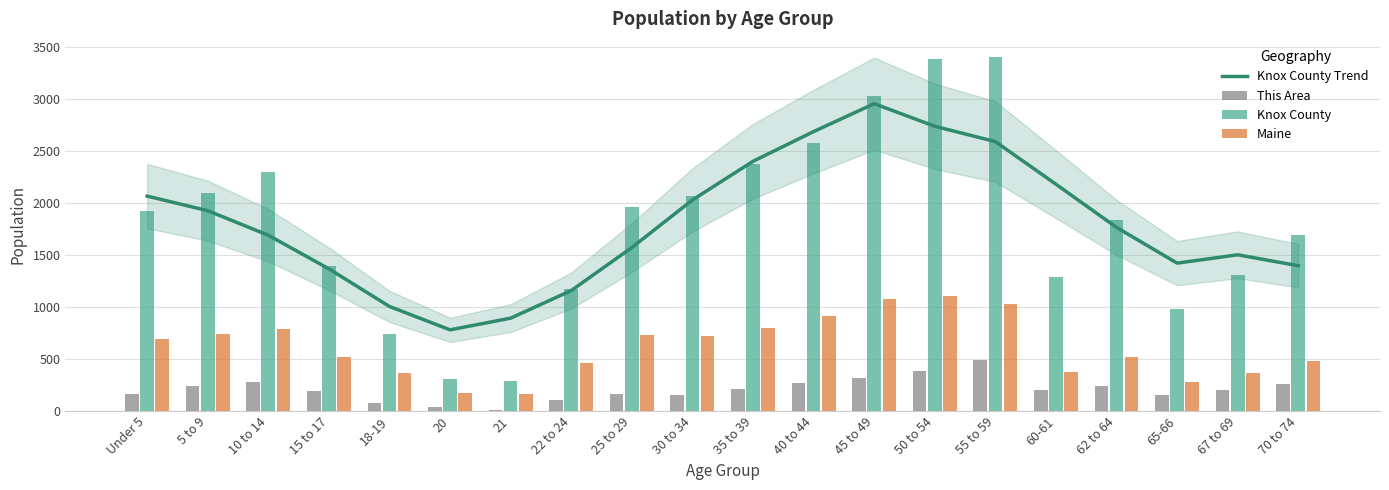

What is the difference between the Knox County Trend values at 40 to 44 and 50 to 54?

51.2